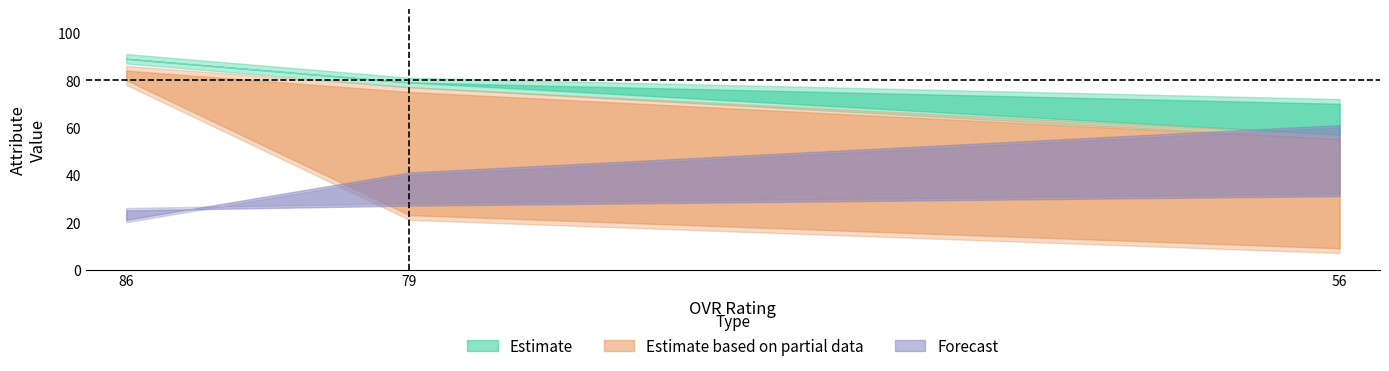

List the labels in order of speed value, smallest first.

56, 79, 86